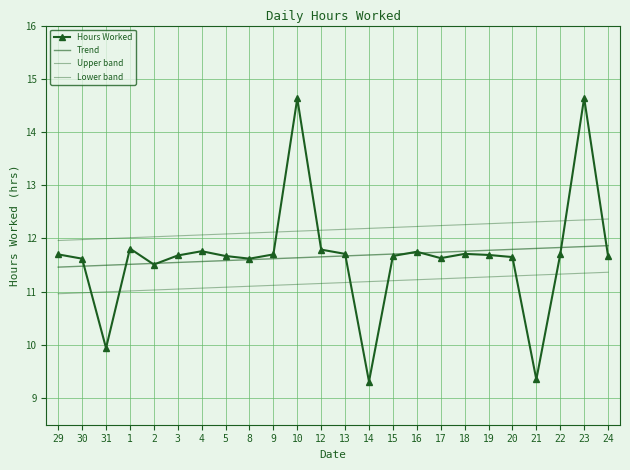

The Upper band series shows 12.3 at 21. True or false?

True